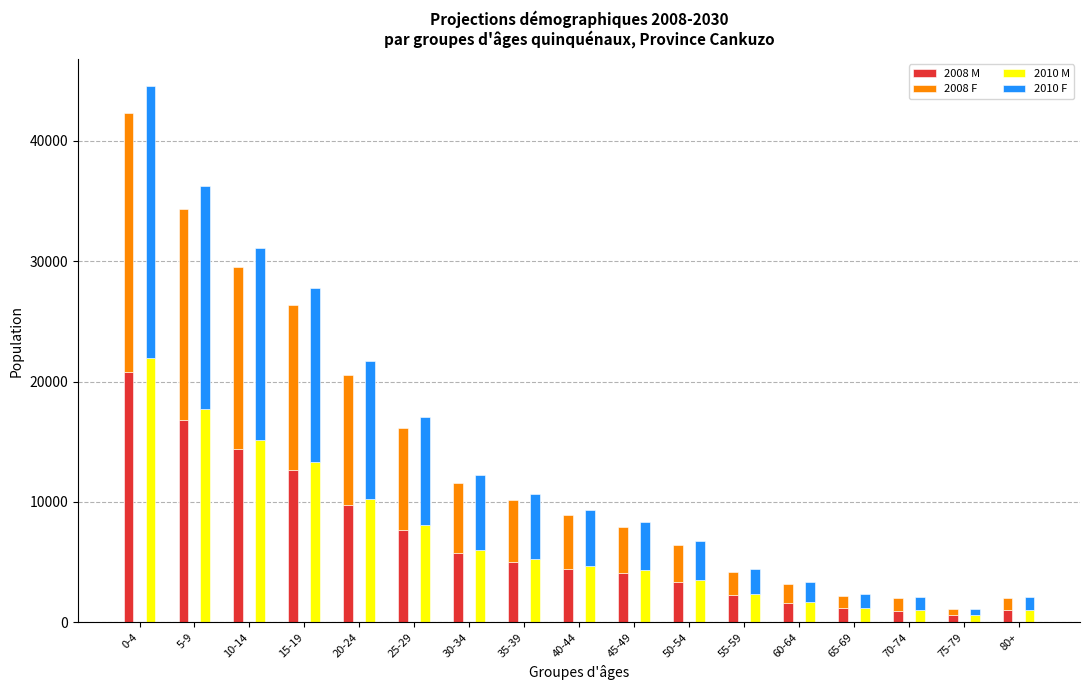

Reading right to left, what are all the values shown in this chart?

2008 M: 1008	579	969	1151	1584	2264	3333	4130	4432	4984	5740	7711	9759	12668	14396	16829	20807
2008 F: 982	498	1015	1054	1571	1909	3076	3799	4451	5161	5861	8473	10831	13698	15099	17545	21507
2010 M: 1062	610	1021	1213	1669	2386	3513	4353	4671	5253	6049	8127	10285	13351	15172	17736	21929
2010 F: 1035	525	1070	1111	1656	2012	3242	4004	4691	5439	6177	8930	11415	14436	15913	18491	22666